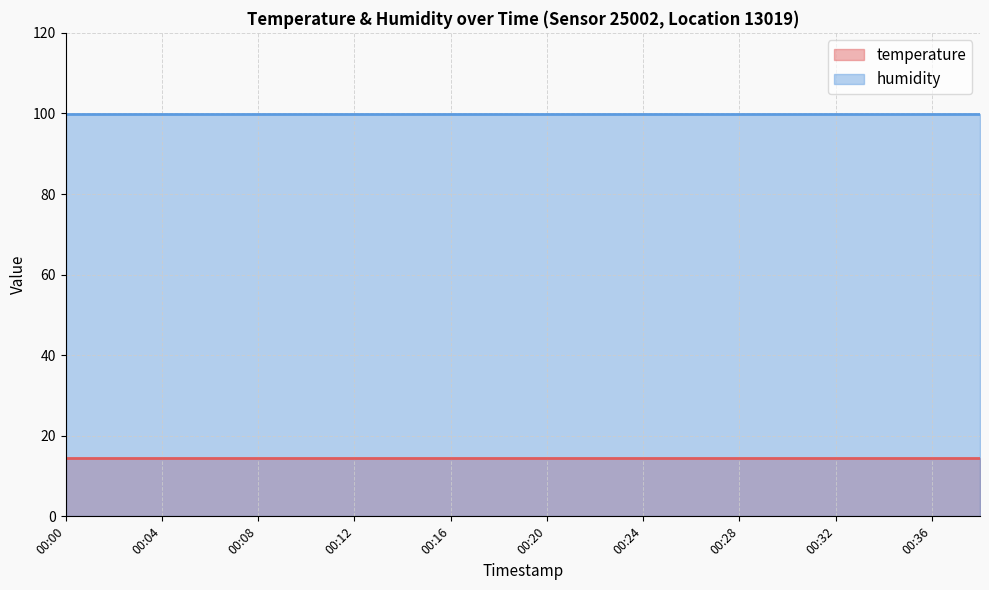

What is the approximate value of temperature at 00:24?

14.6